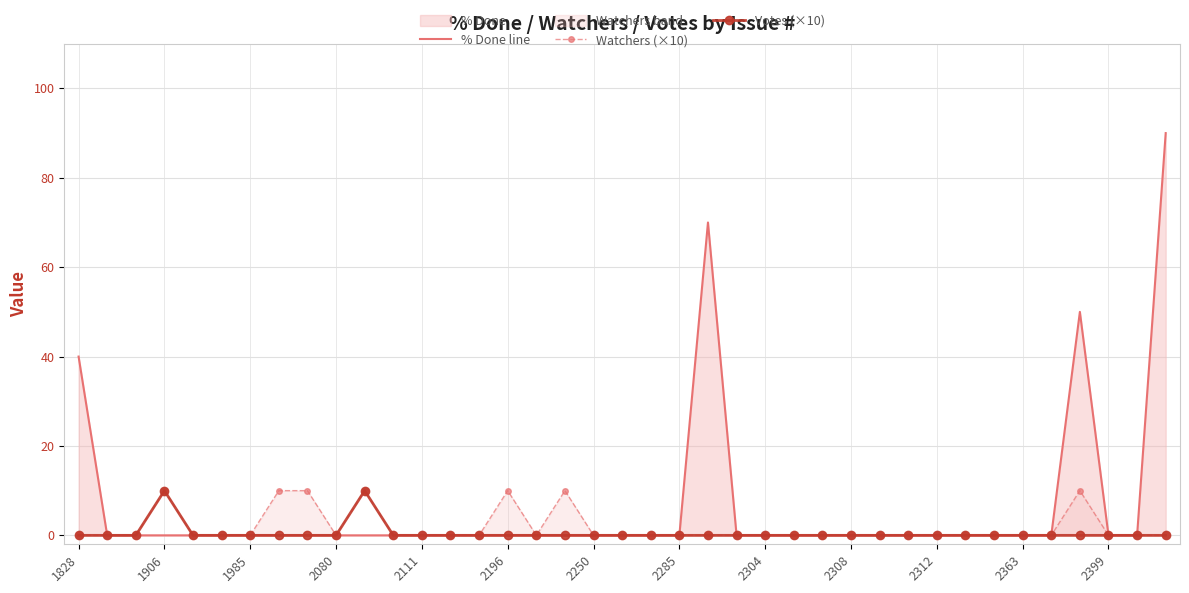

The value of Watchers (×10) at 34 is 0. True or false?

True